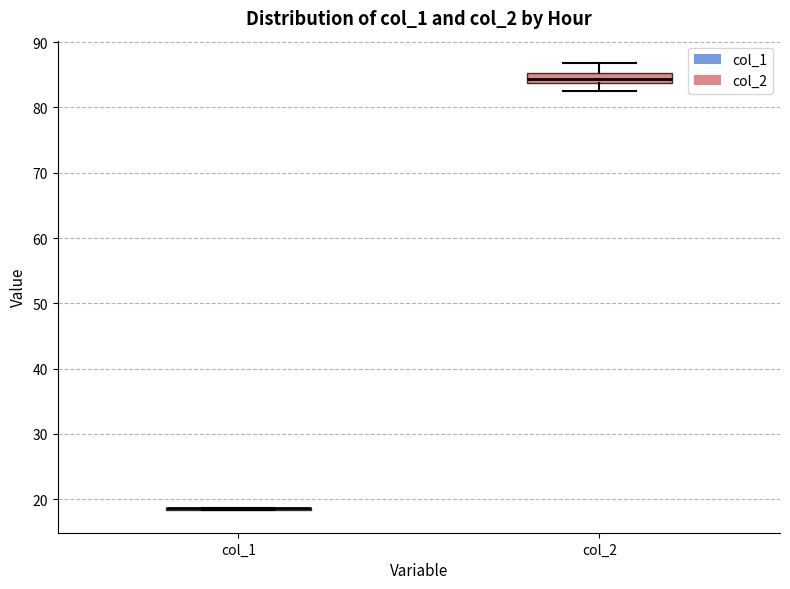

Reading left to right, read every box against the y-axis: the position of its median line, the range the box covers, and the ends of its whiskers. The values are not printed on the chart, so give them approximately, as read against the axis.

col_1: box collapsed to a line at 19, whiskers 18 to 19
col_2: median 84 (inside the box), box 84 to 85, whiskers 83 to 87